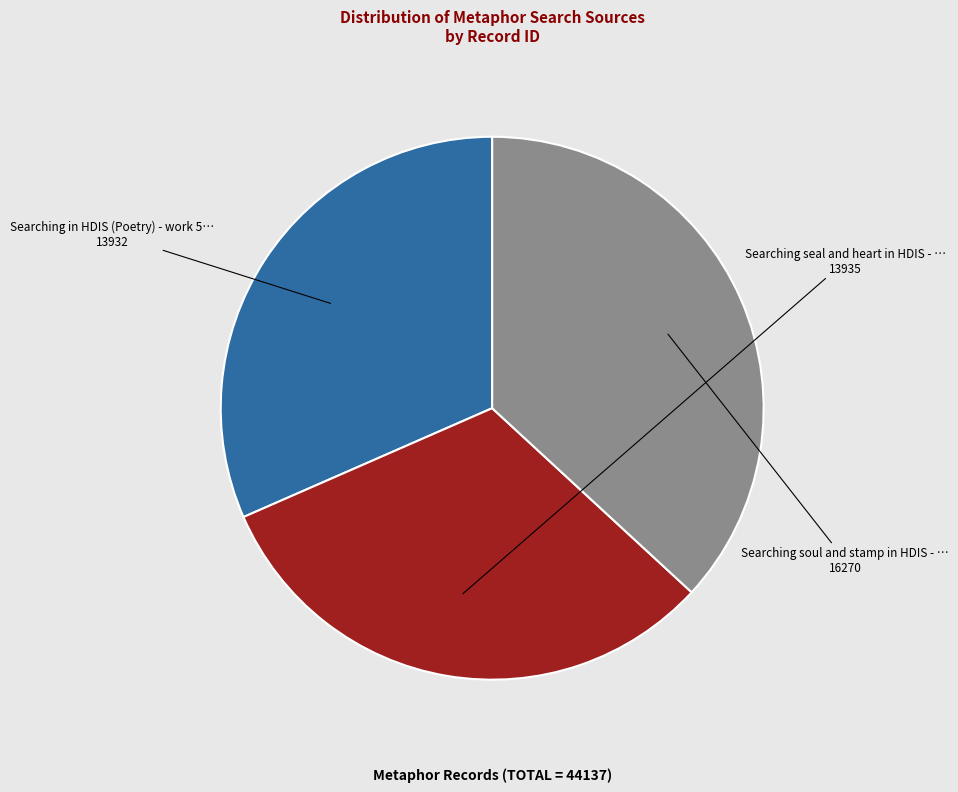

Count the number of slices in the pie.

3